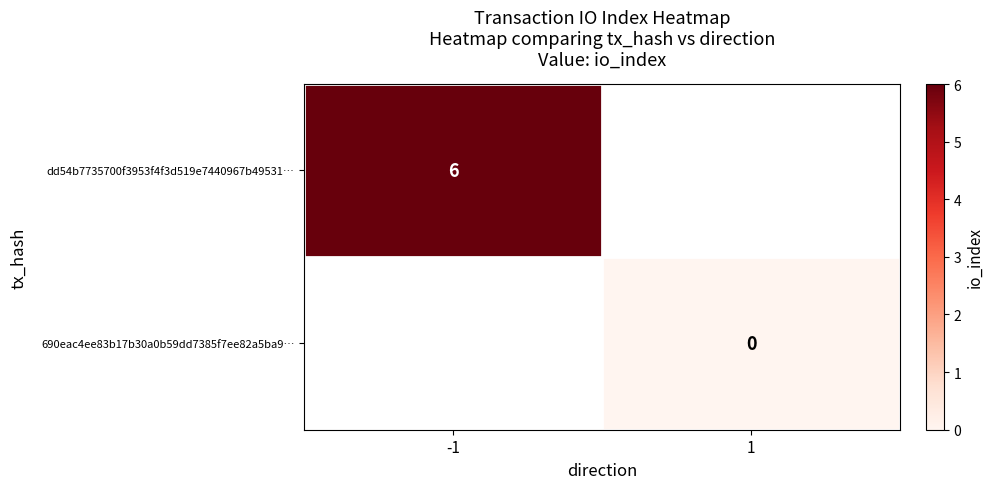

The dd54b7735700f3953f4f3d519e7440967b49531… series shows 6 at -1. True or false?

True